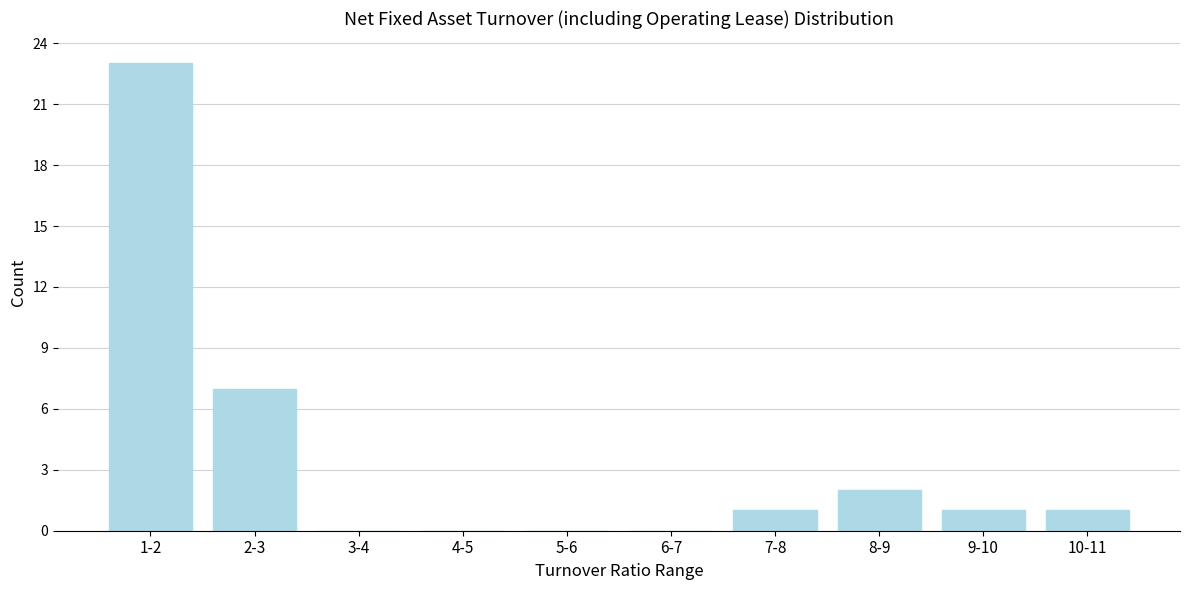

Reading left to right, list all the values displayed in this chart.

1-2=23	2-3=7	3-4=0	4-5=0	5-6=0	6-7=0	7-8=1	8-9=2	9-10=1	10-11=1